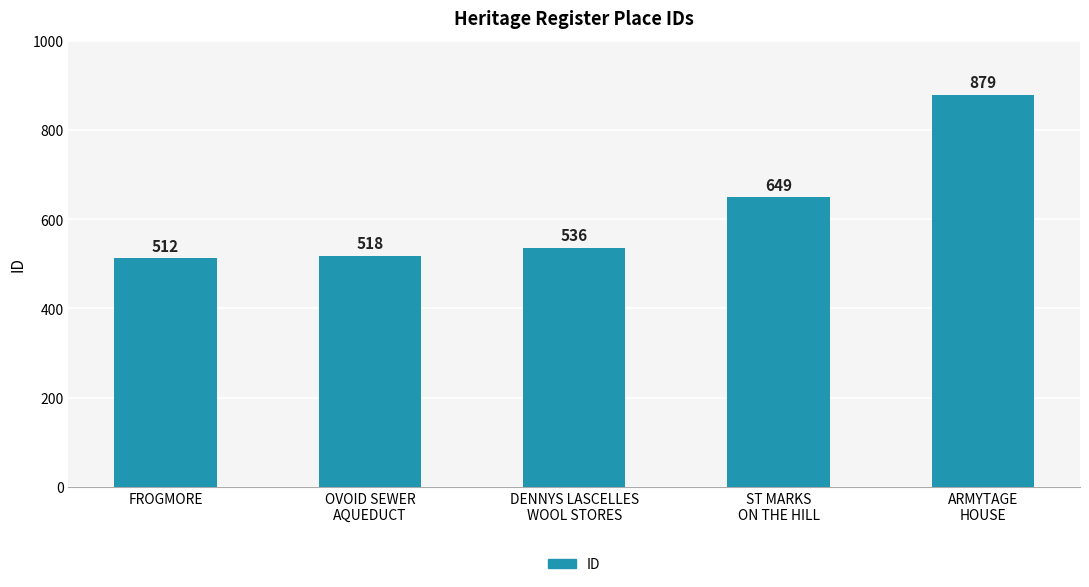

What is the approximate value at ARMYTAGE
HOUSE, to the nearest 50?

900